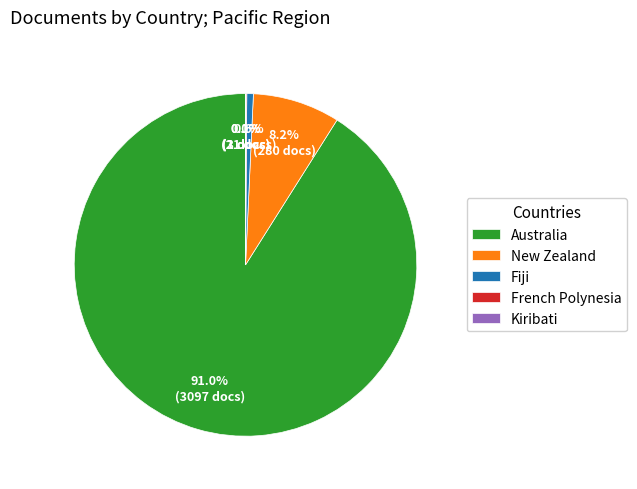

To the nearest percent, what portion does New Zealand represent?

8%